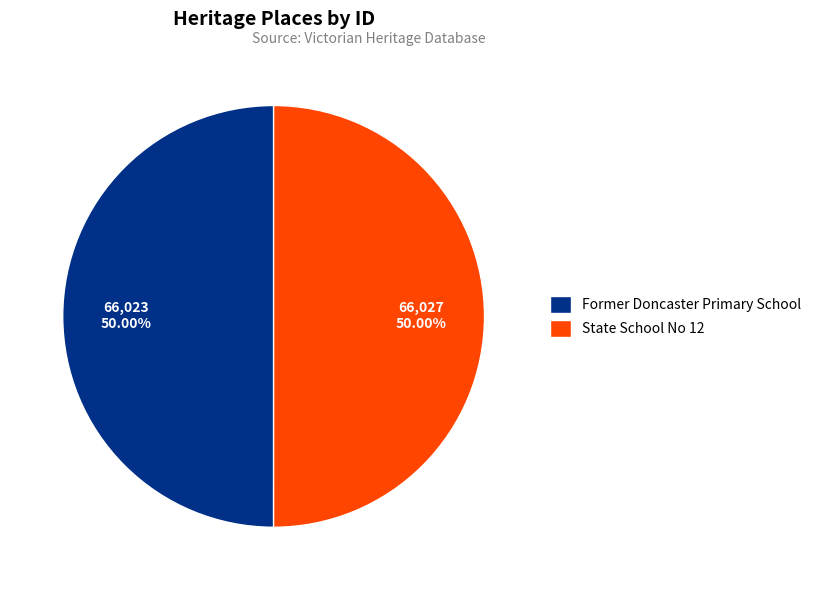

Count the number of slices in the pie.

2